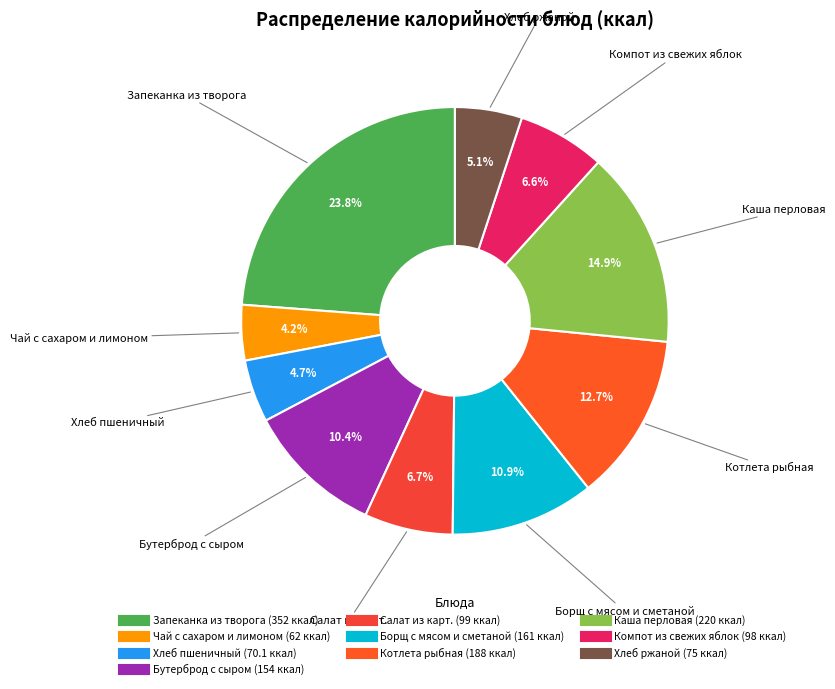

To the nearest percent, what portion does Хлеб ржаной represent?

5%